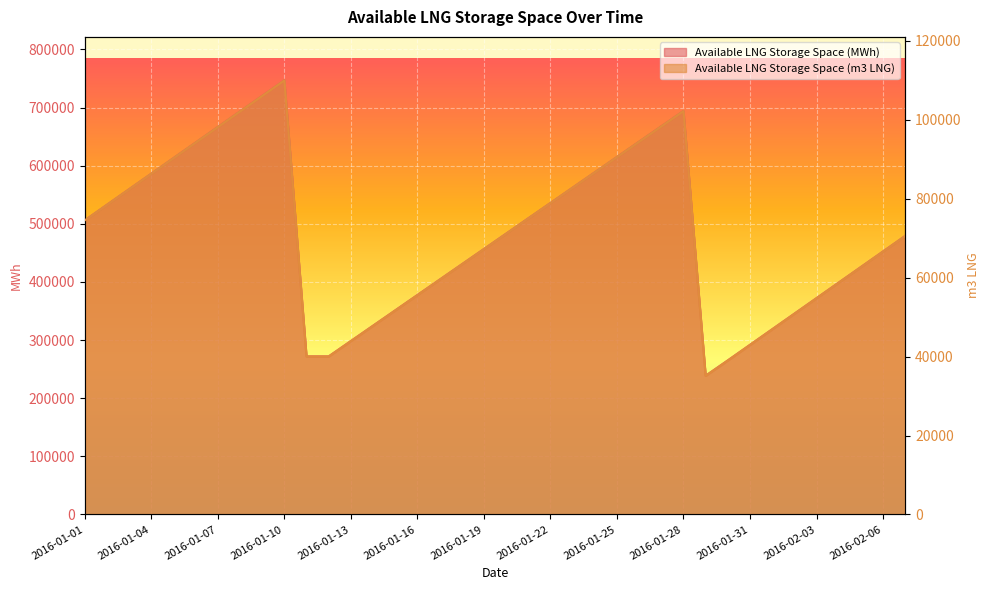

How many data points in Available LNG Storage Space (m3 LNG) are above 71134?

18